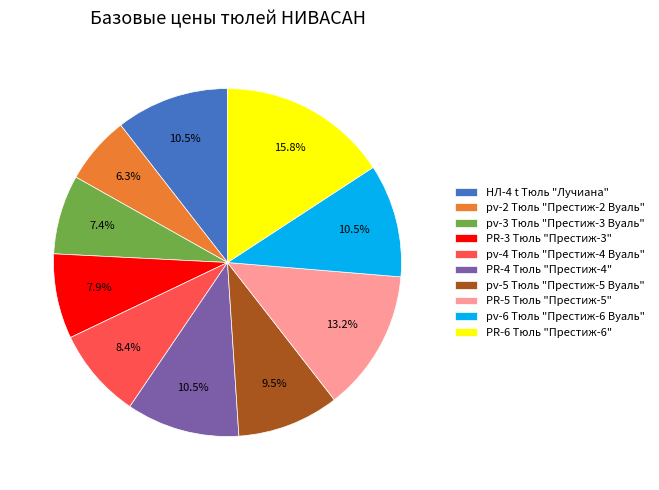

Does any single category account for the majority?

No